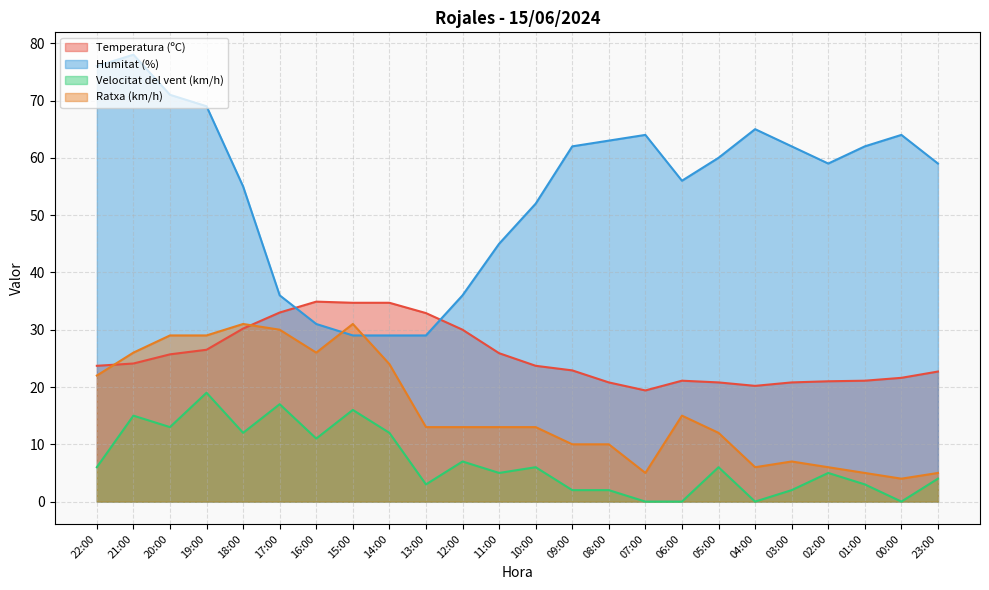

How many lines are shown in the chart?

4